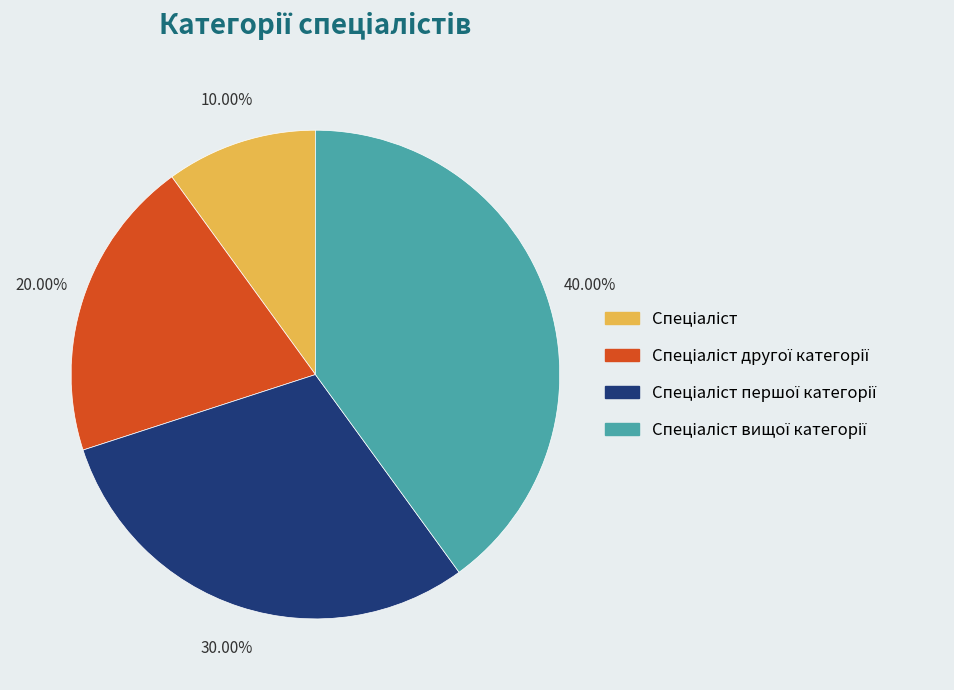

Is there a majority slice in this chart?

No